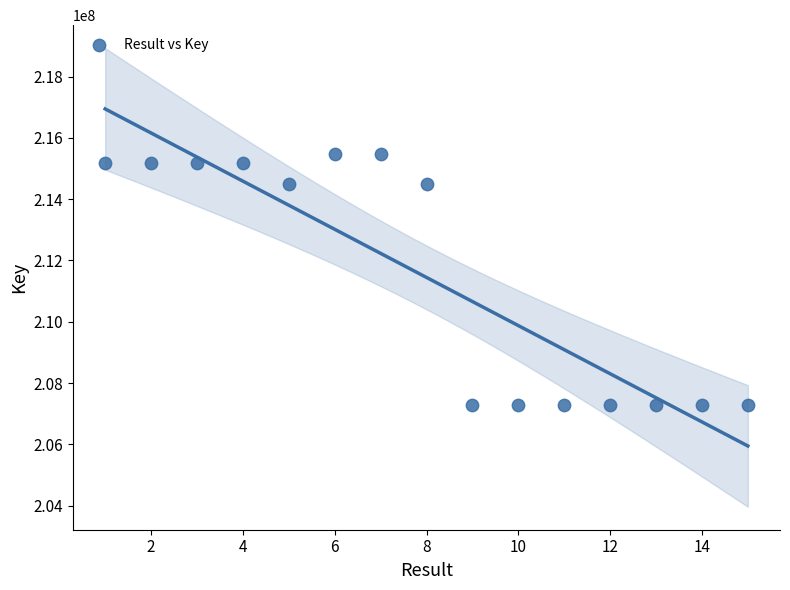

What is the range of X values (max minus min)?

14